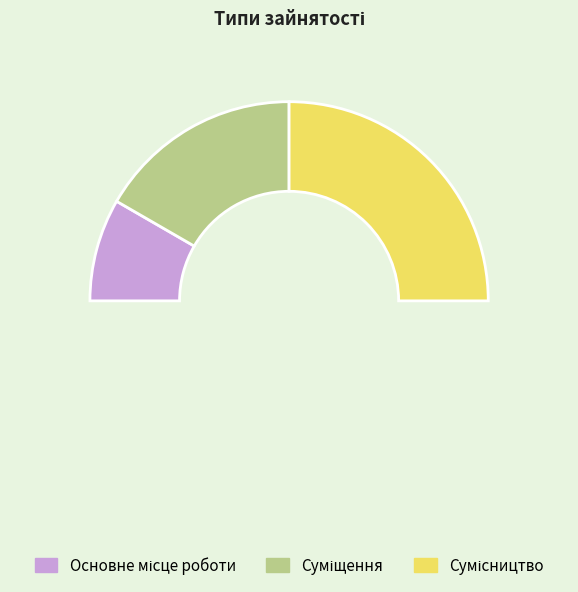

Does Сумісництво represent more than half of the total?

No